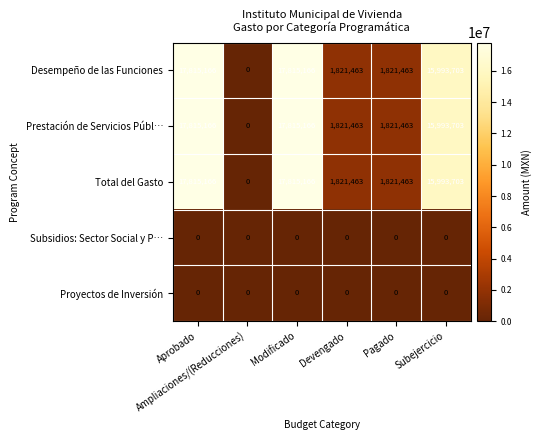

What is the maximum value shown in the chart?

17815166